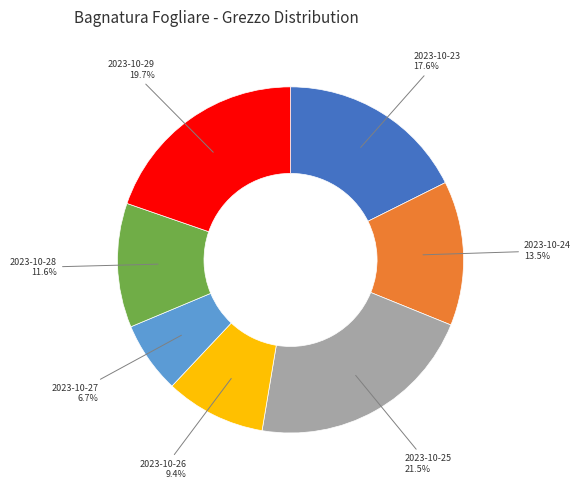

What percentage is the 2023-10-26 slice, to the nearest percent?

9%